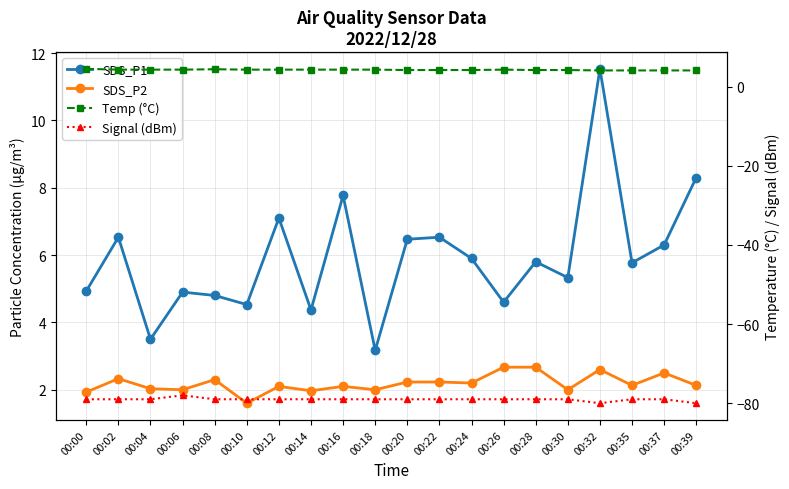

Rank the categories by SDS_P1 value from highest to lowest.

00:32, 00:39, 00:16, 00:12, 00:02, 00:22, 00:20, 00:37, 00:24, 00:28, 00:35, 00:30, 00:00, 00:06, 00:08, 00:26, 00:10, 00:14, 00:04, 00:18